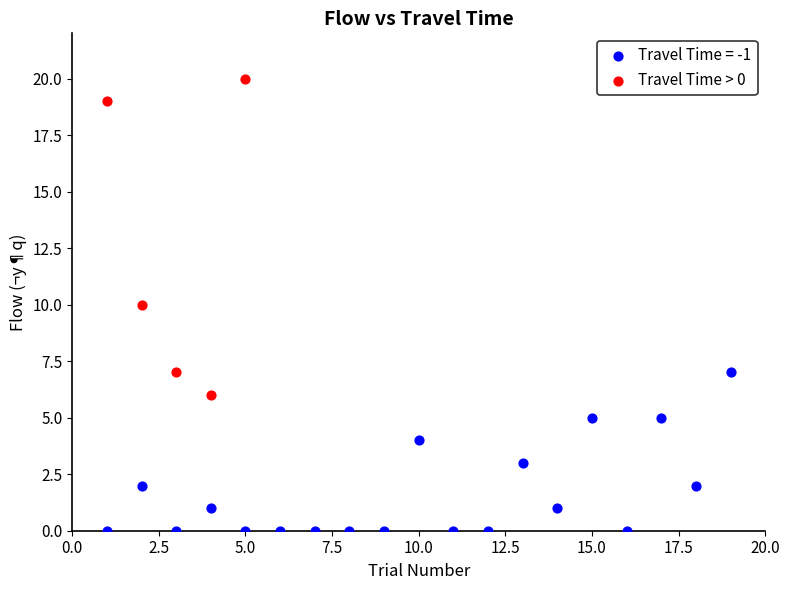

Which series reaches the maximum Y coordinate?

Travel Time > 0